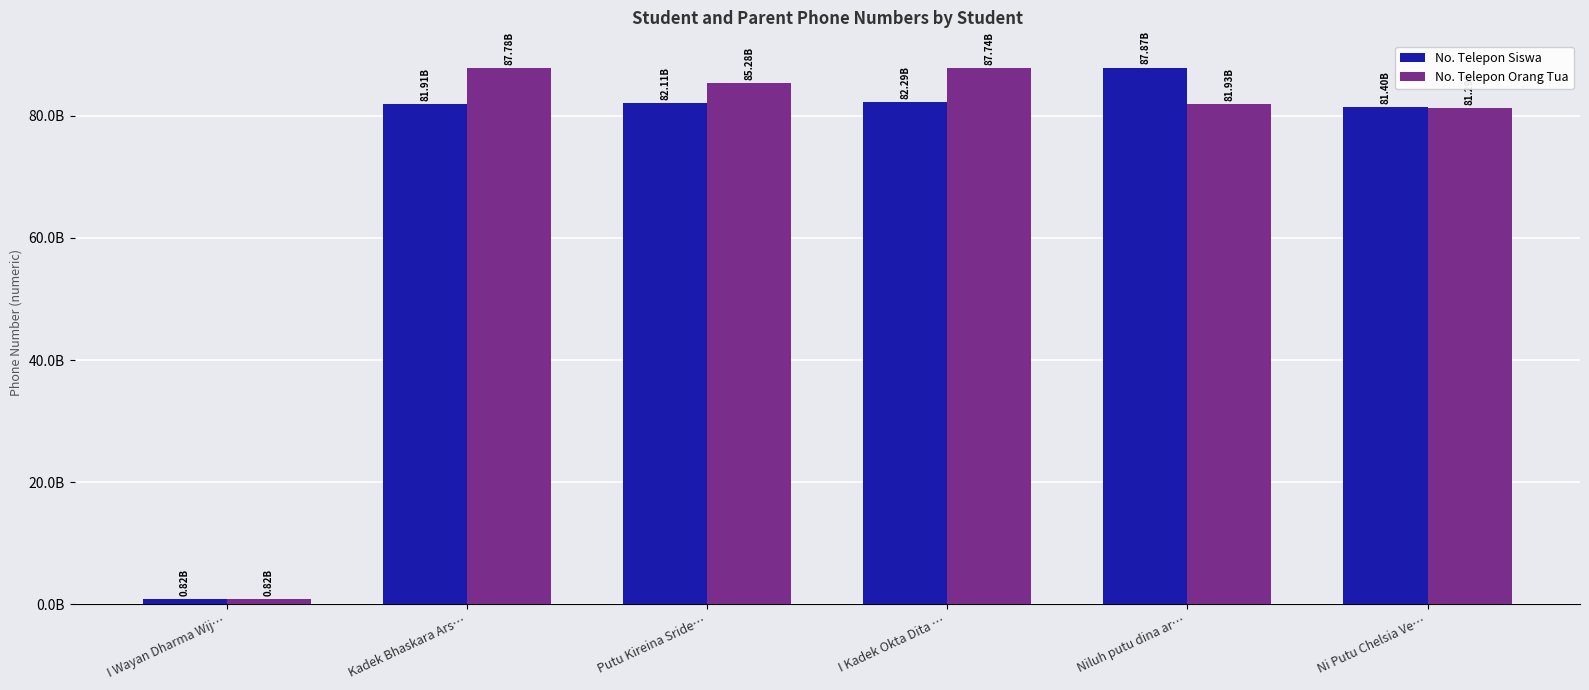

The value of No. Telepon Orang Tua at Niluh putu dina ar… is 81932081751. True or false?

True